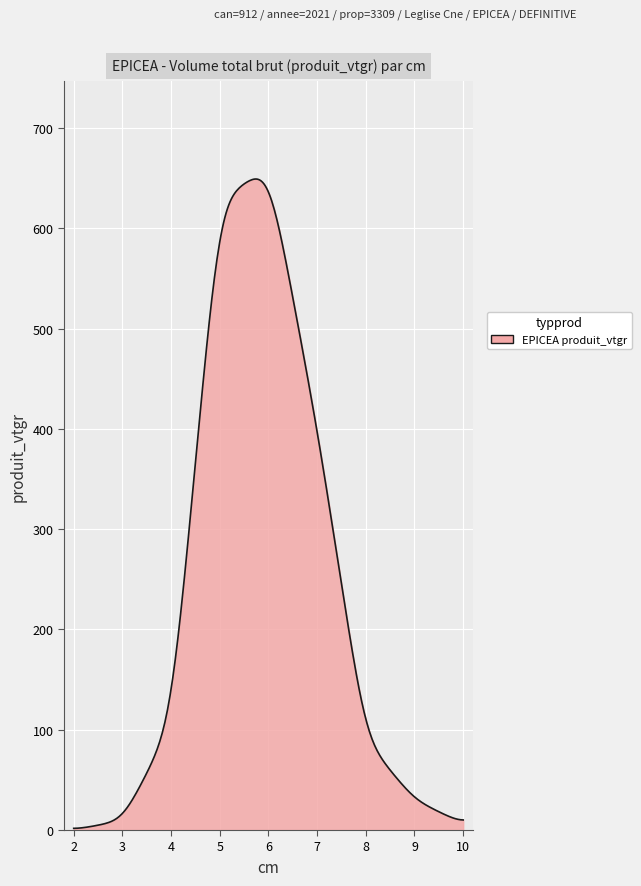

What is the difference between the maximum and minimum values?

647.4